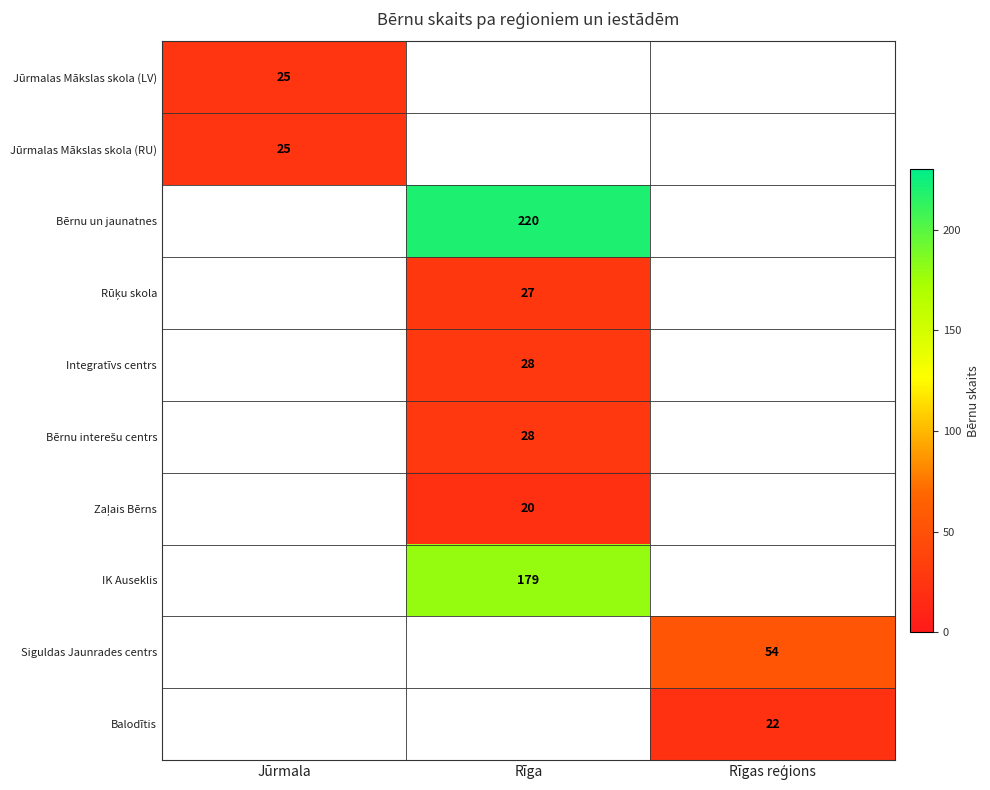

True or false: Jūrmalas Mākslas skola (RU) has a value of 11 at Jūrmala.

False